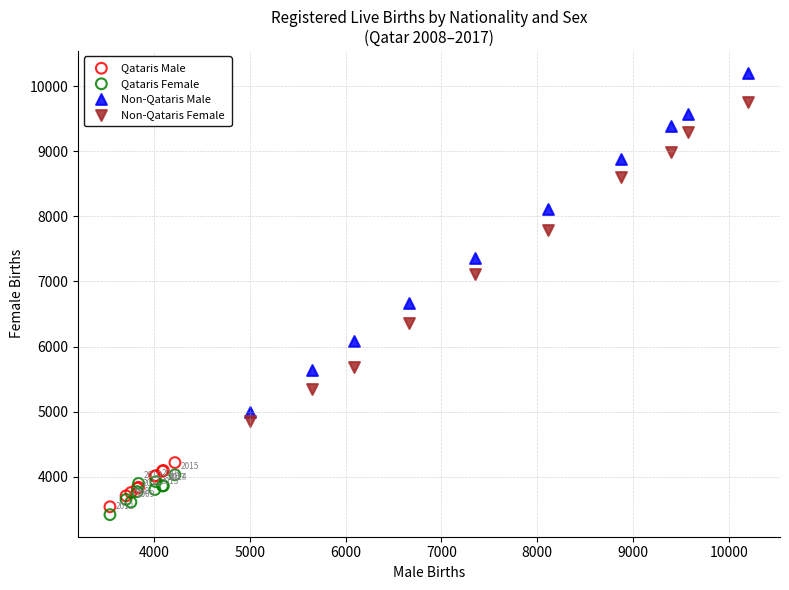

What are all the series names shown in the legend?

Qataris Male, Qataris Female, Non-Qataris Male, Non-Qataris Female